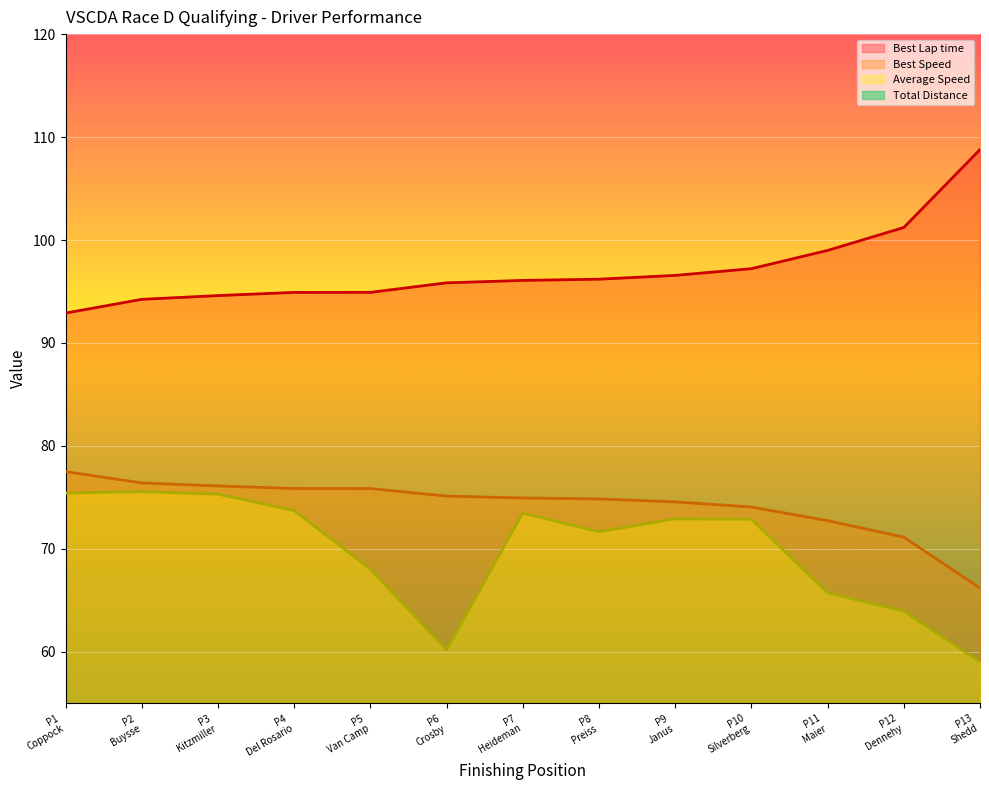

What is the highest value of the Best Speed series?

77.5